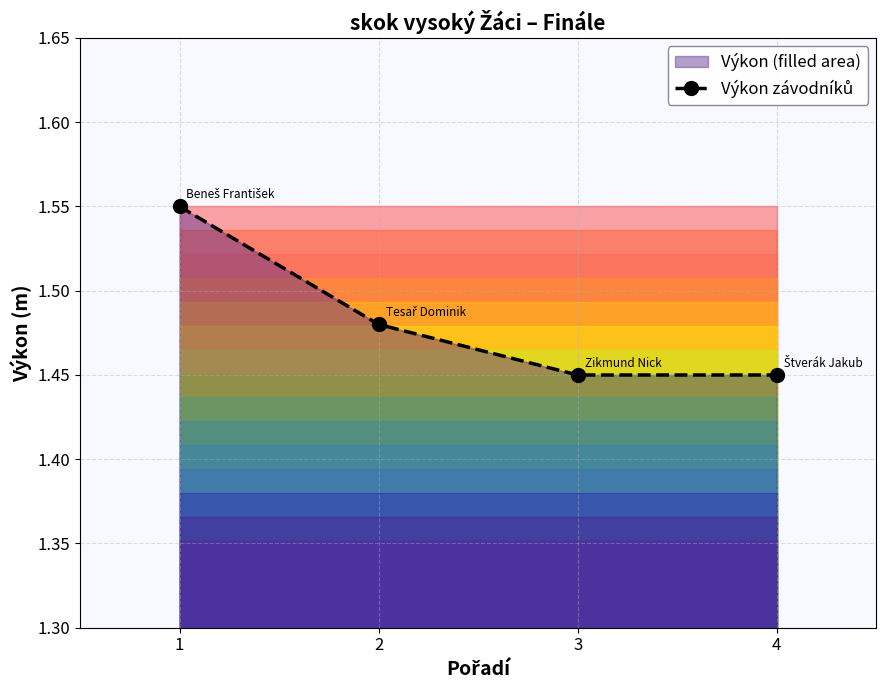

What is the ratio of the value at 2 to the value at 4?

1.0